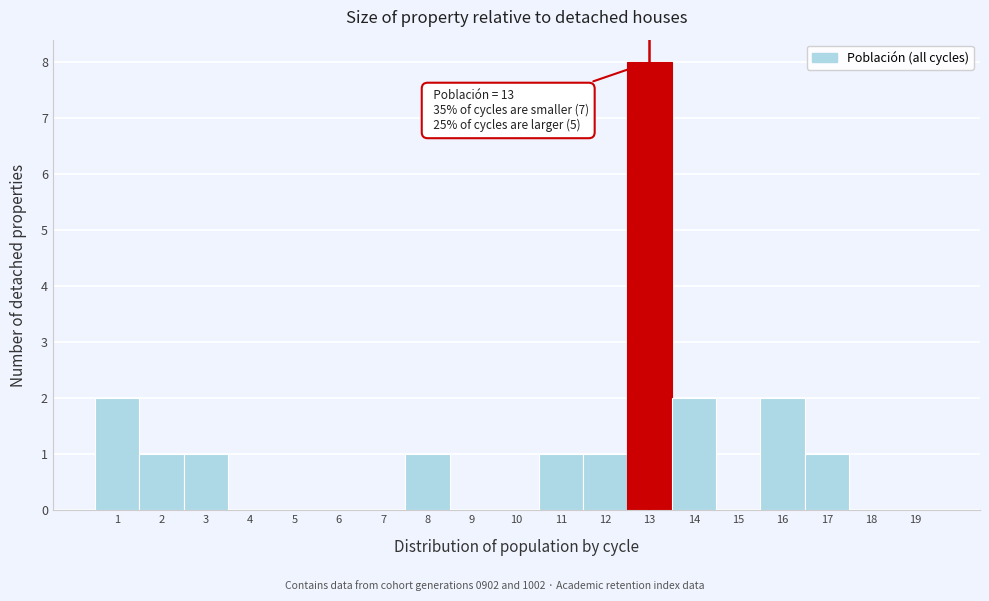

Over which range of the x-axis is the bar tallest?

12.5 to 13.5